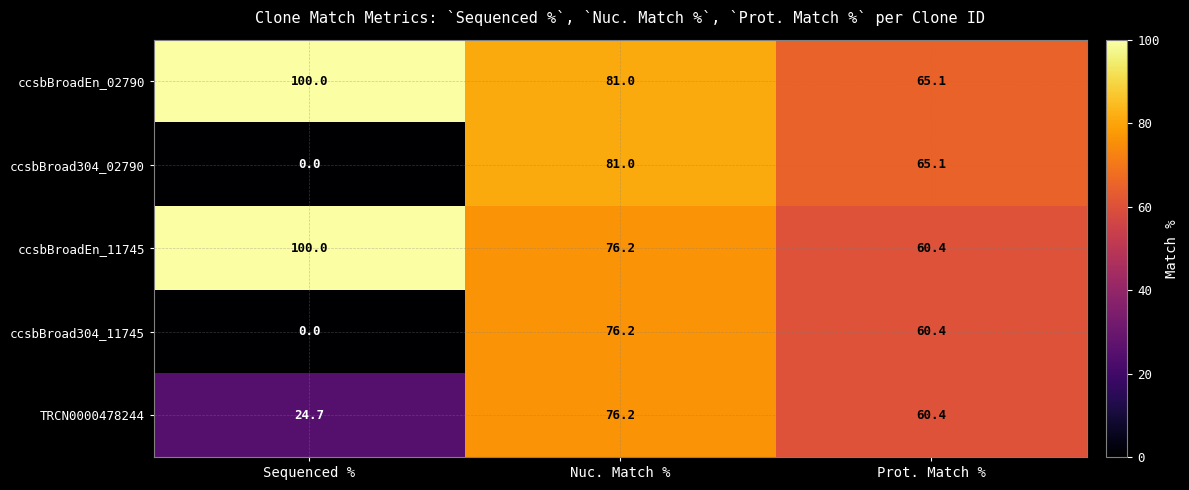

Count the number of data series in this chart.

5